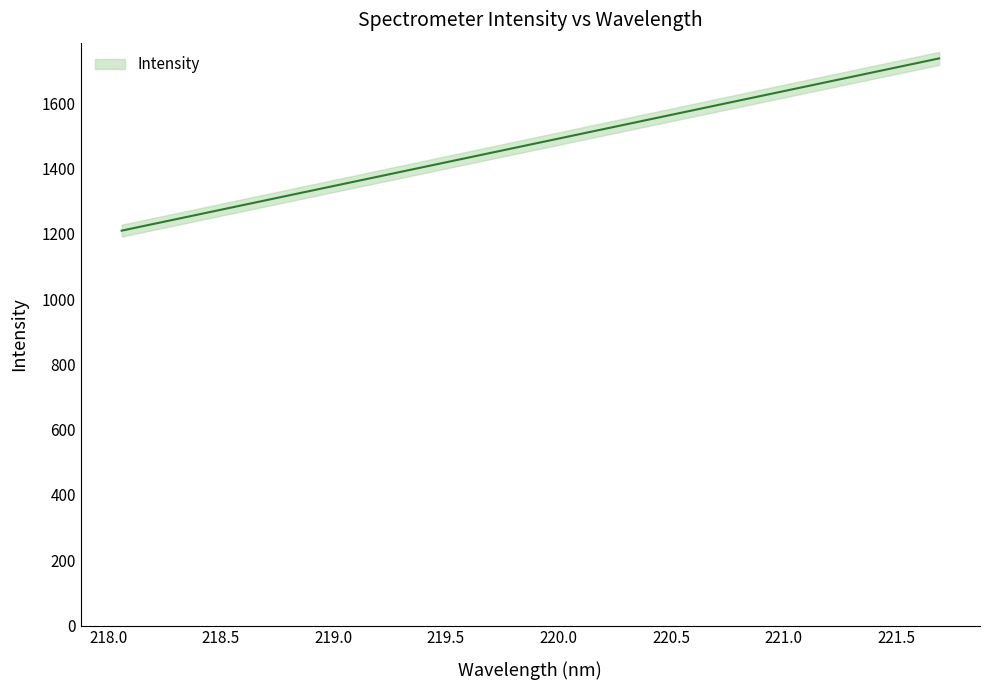

How many distinct data groups are displayed?

1